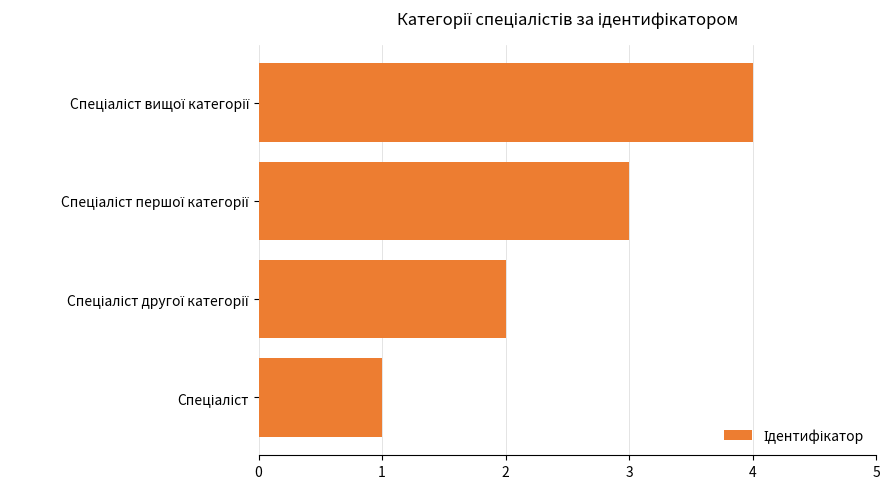

What is the difference between the second highest and second lowest values?

1